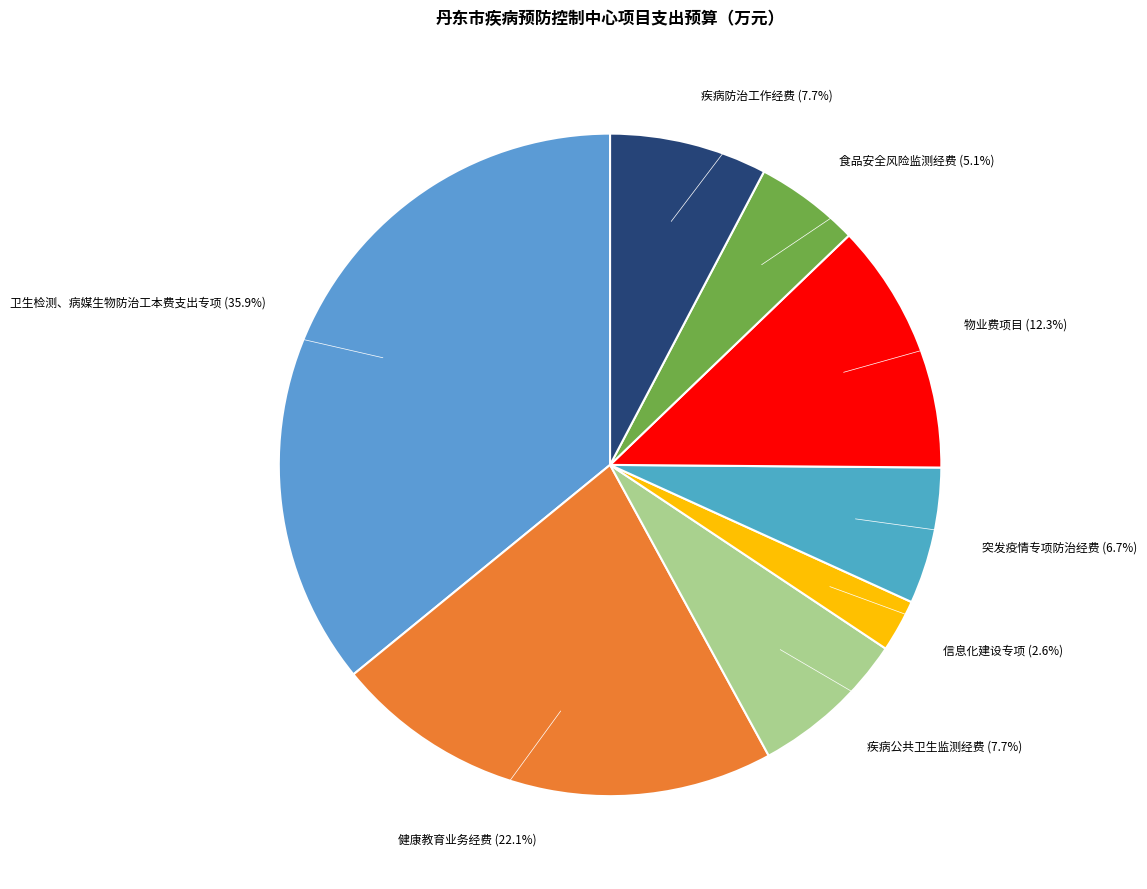

What is the ratio of the value at 疾病防治工作经费 to the value at 健康教育业务经费?

0.3